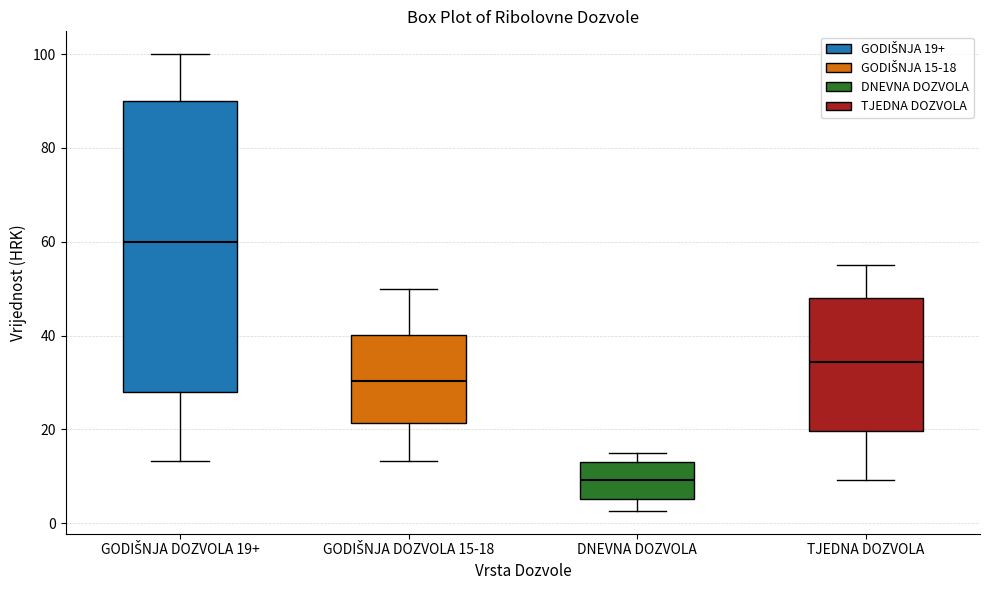

Which box is the tallest, from its lower edge to its upper edge?

GODIŠNJA DOZVOLA 19+